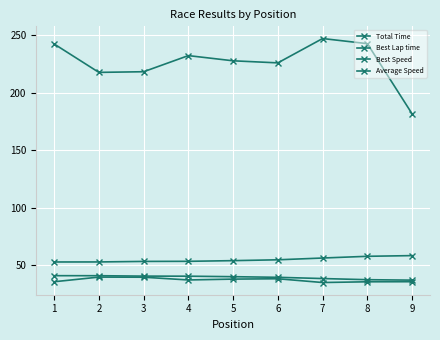

The value of Average Speed at 1 is 62.5. True or false?

False